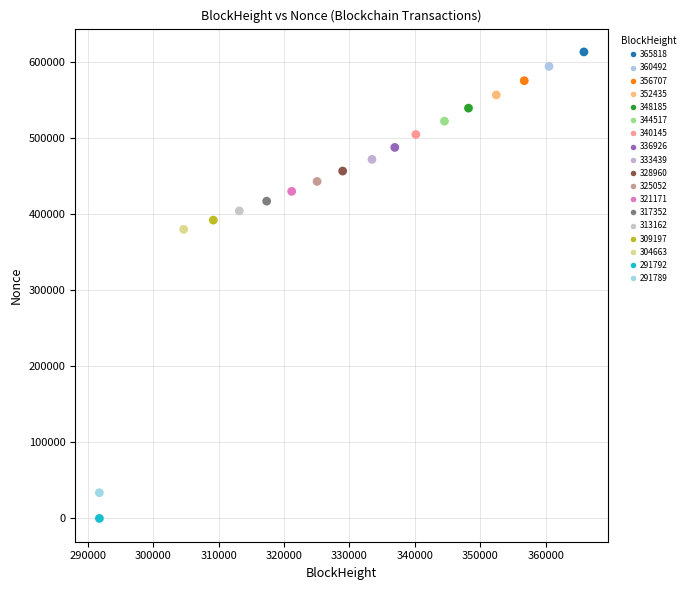

Which series reaches the maximum Y coordinate?

365818